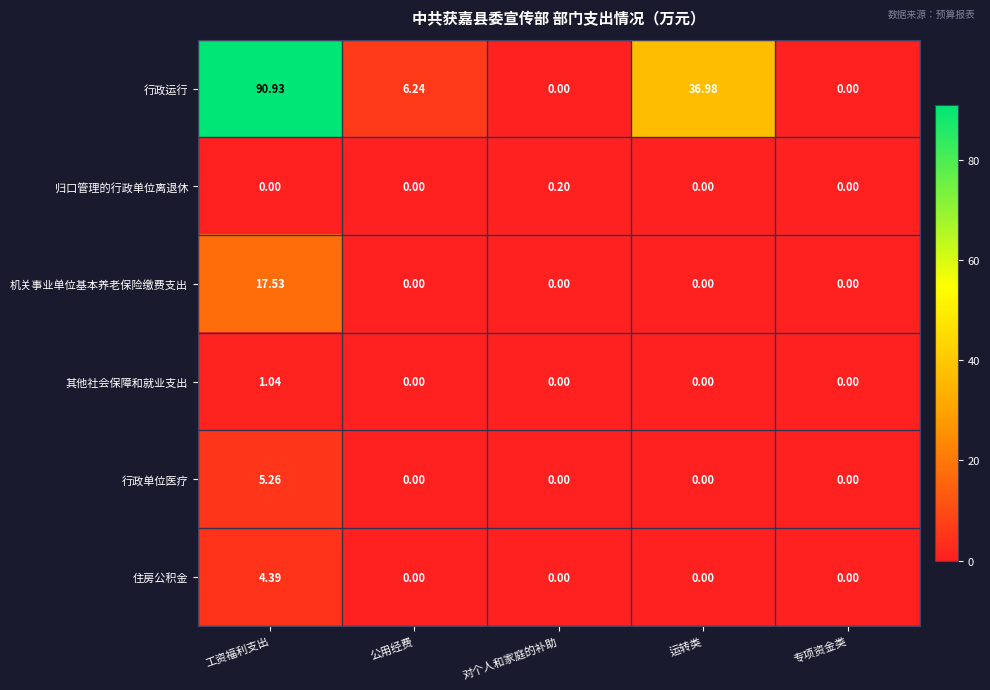

How many data points does each series have?

5